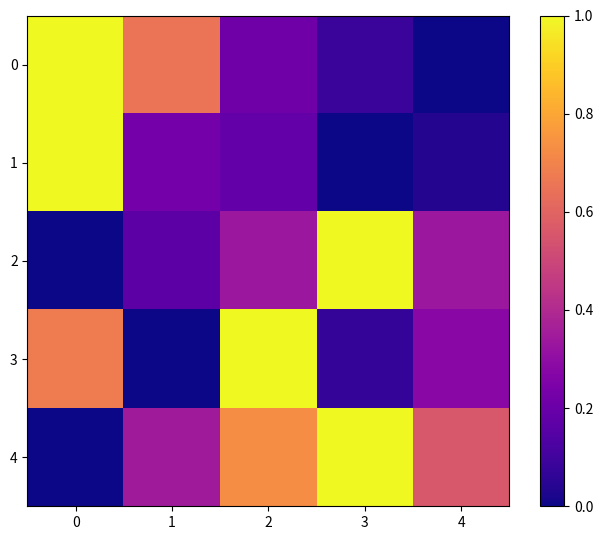

At how many categories does at least one series exceed 0?

5